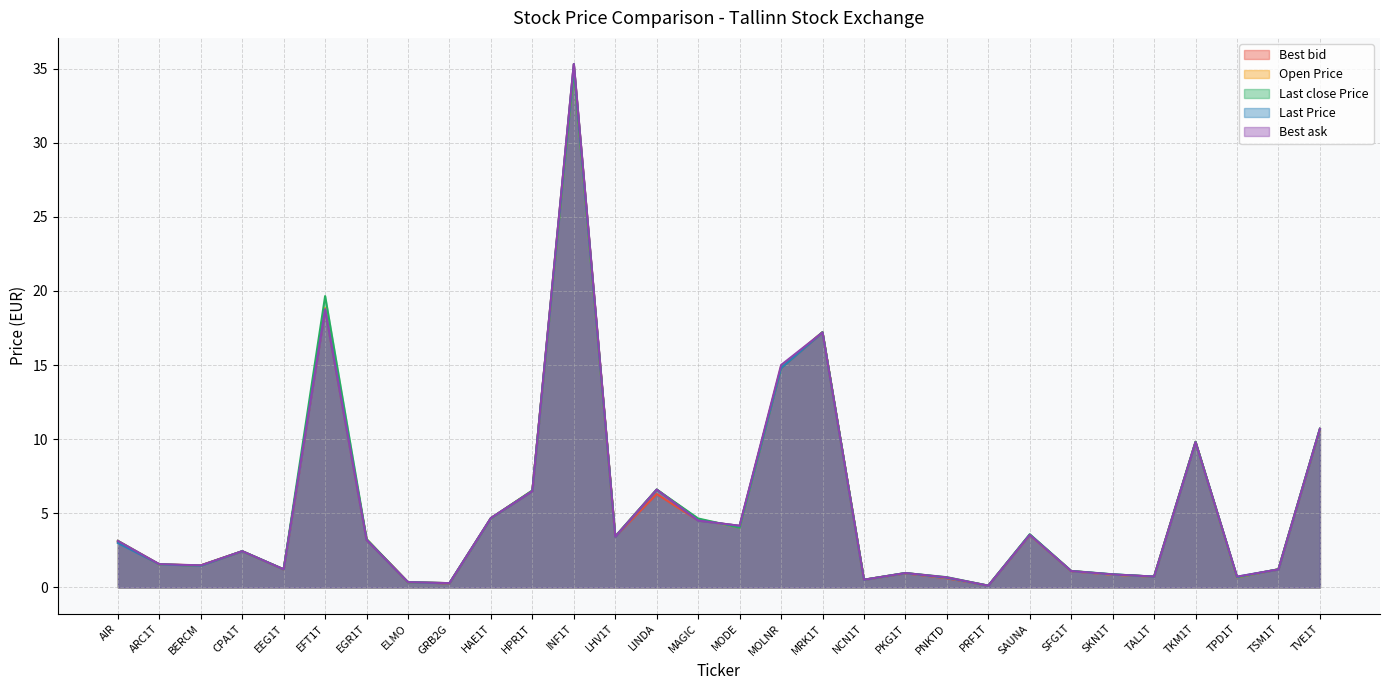

Where is the first local minimum for Last Price?

BERCM